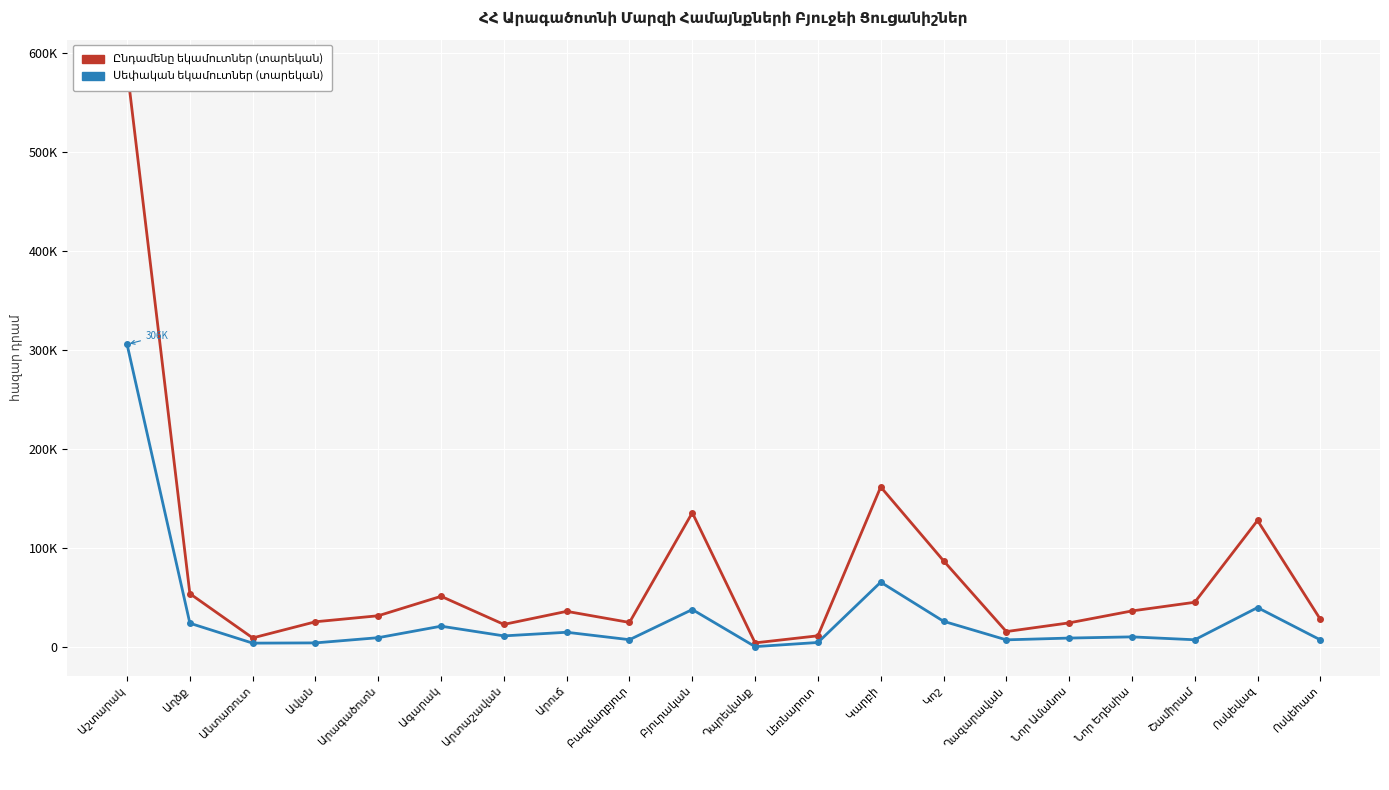

Is it true that Ընդամենը եկամուտներ (տարեկան) equals 3979.5 at Դպրեվանք?

True